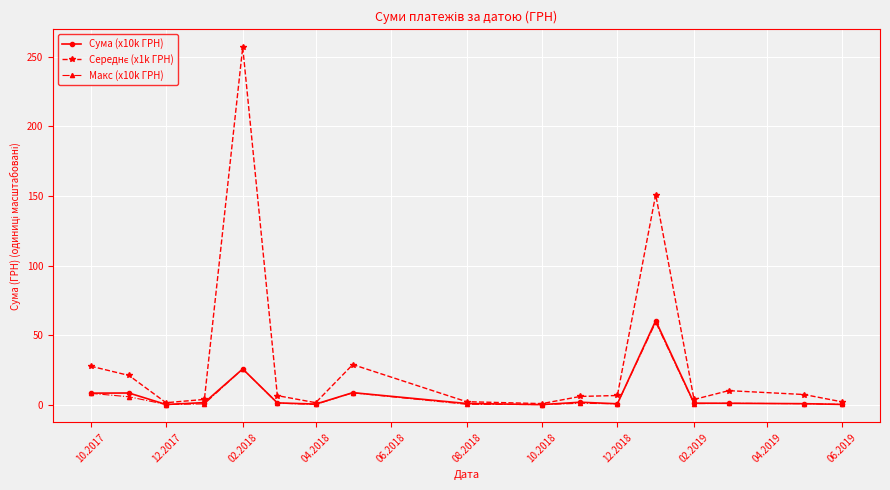

What is the maximum value shown in the chart?

256.9